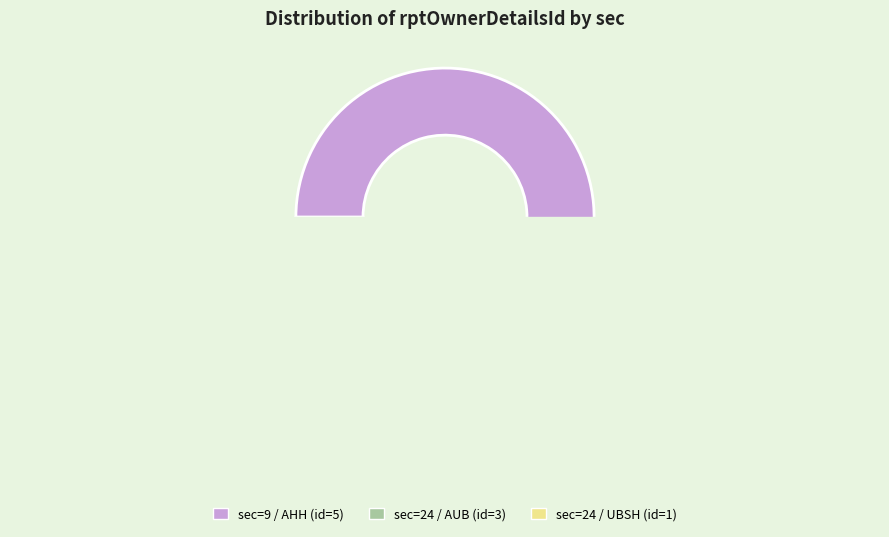

Is 9 the majority of the pie?

Yes